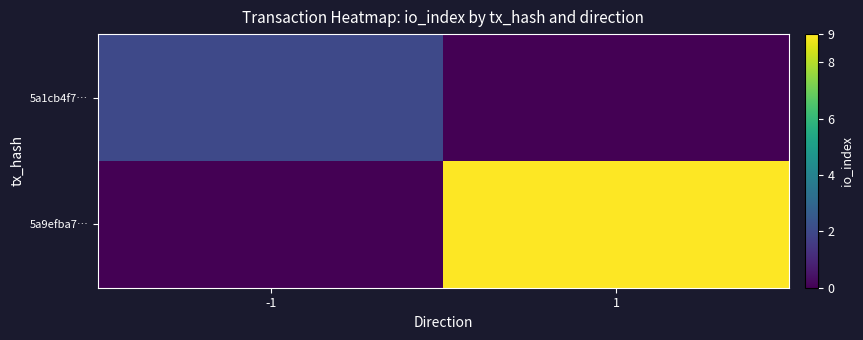

Reading right to left, list all the values displayed in this chart.

5a1cb4f7…: 1=0	-1=2
5a9efba7…: 1=9	-1=0